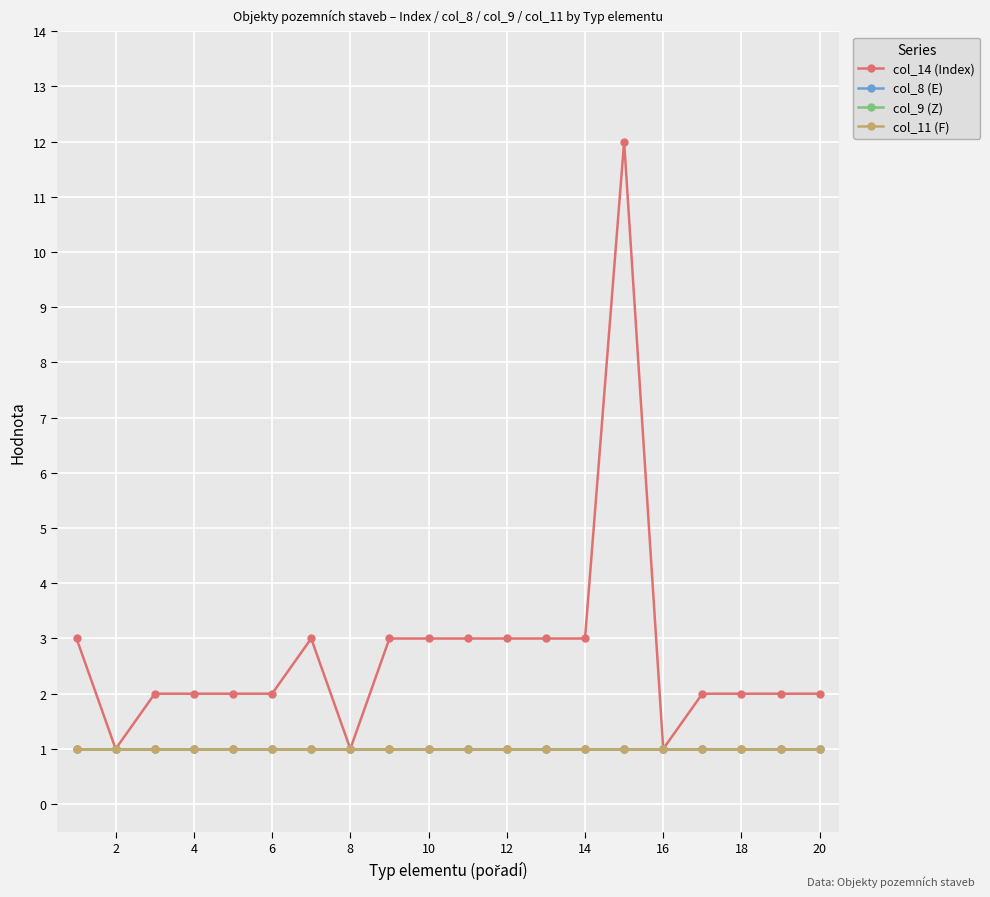

How many lines are shown in the chart?

4